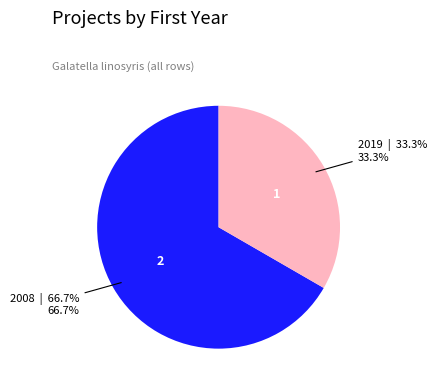

Is there any slice that represents more than half of the pie?

Yes